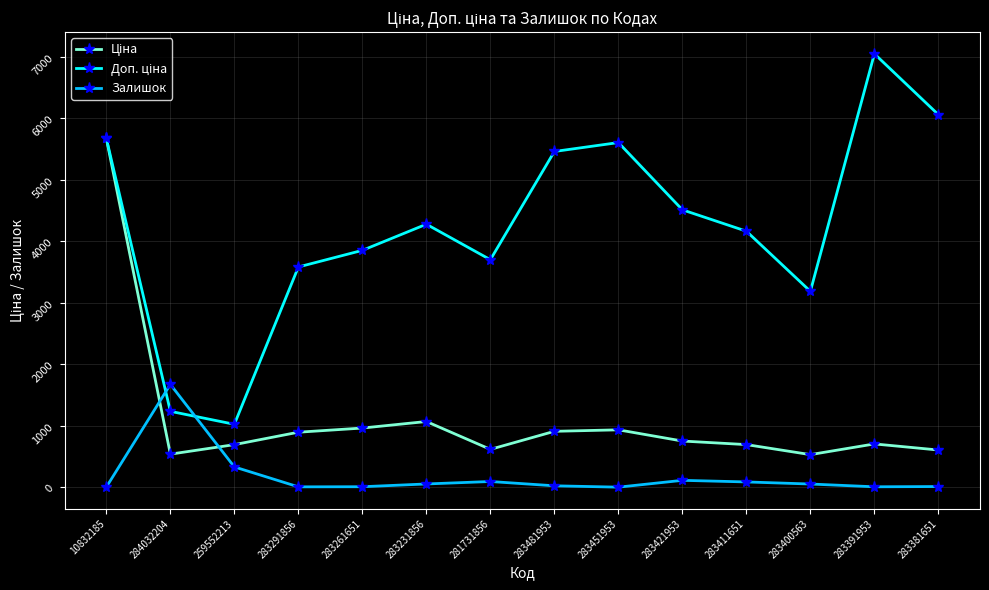

Is it true that Залишок equals 331.0 at 259552213?

True